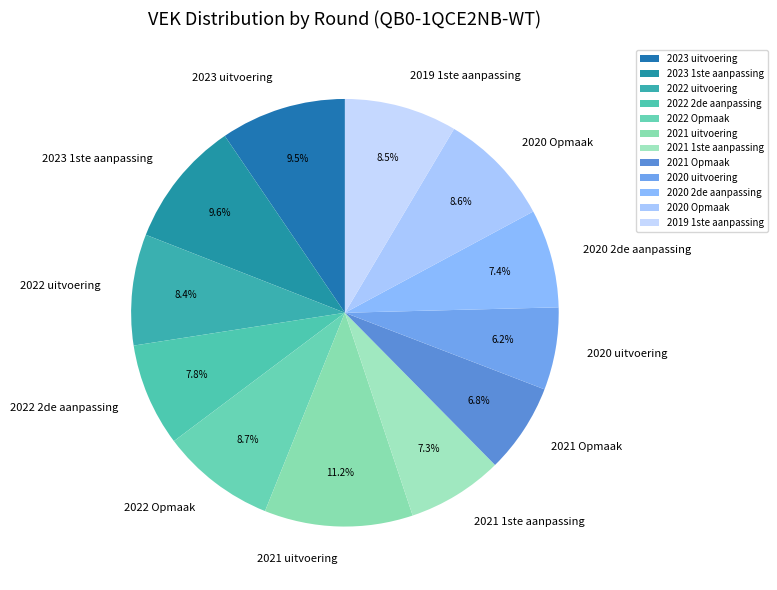

To the nearest percent, what is the difference between the 2022 2de aanpassing and 2022 Opmaak slice percentages?

1%